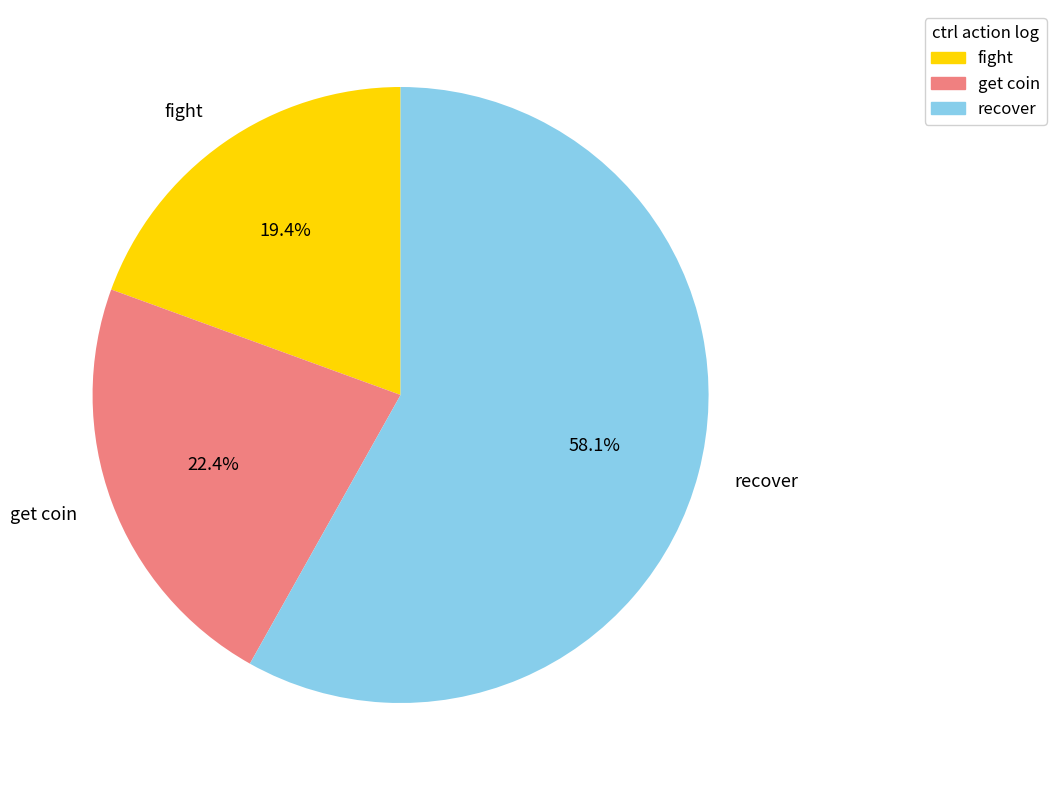

What percentage is NOT represented by get coin?

77.6%